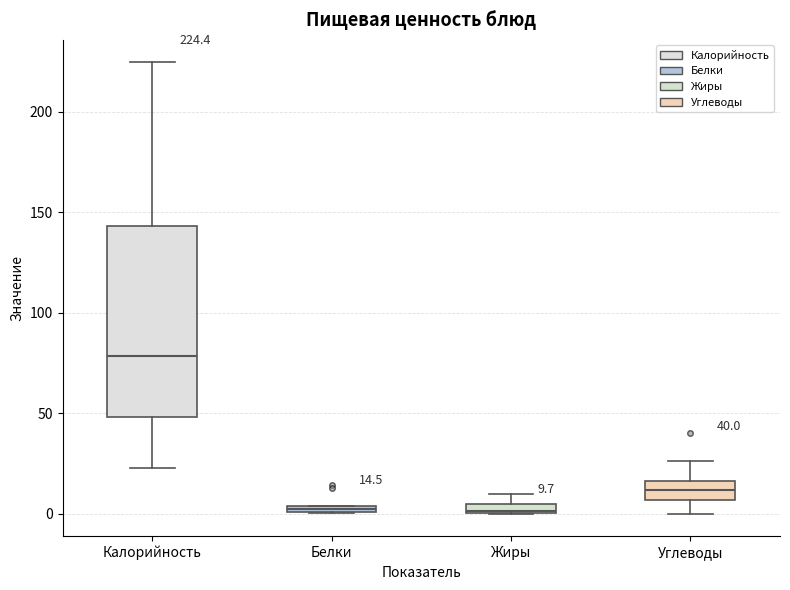

Which box is the tallest, from its lower edge to its upper edge?

Калорийность